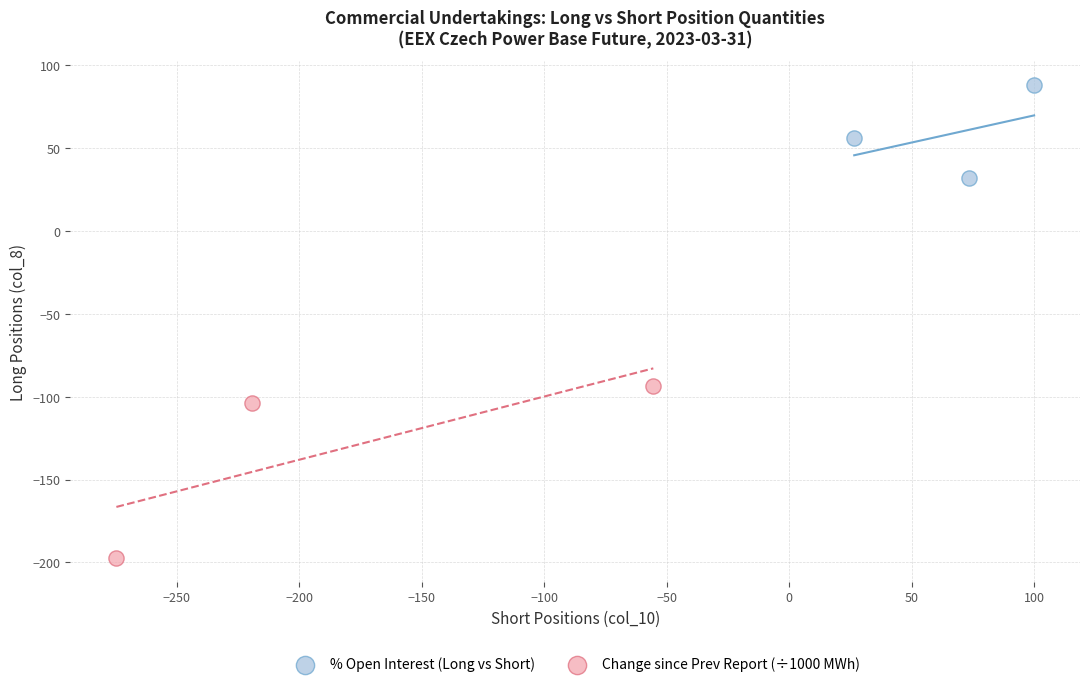

Which series has the widest spread of Y values?

Change since Prev Report (÷1000 MWh)